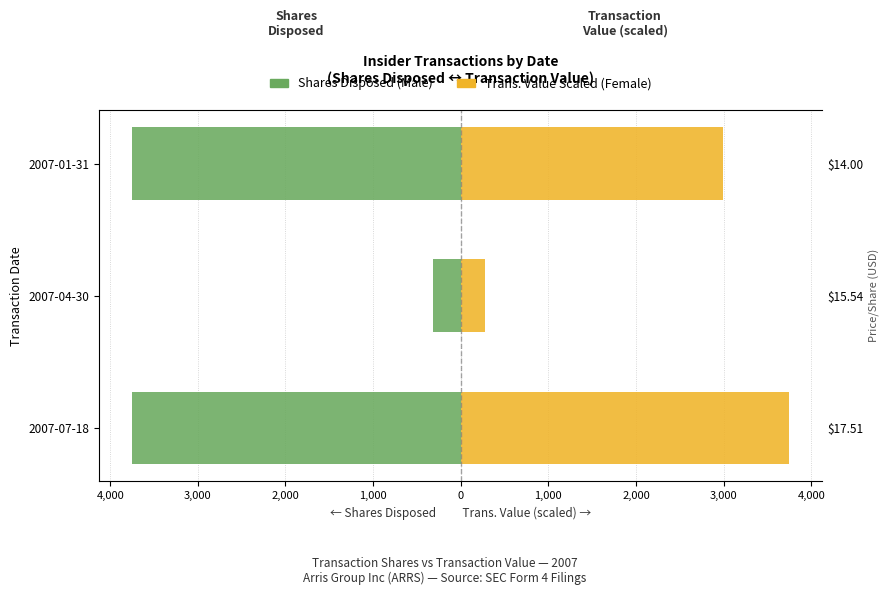

At 2007-04-30, list the series in order from largest to smallest.

Trans. Value Scaled (Female), Shares Disposed (Male)